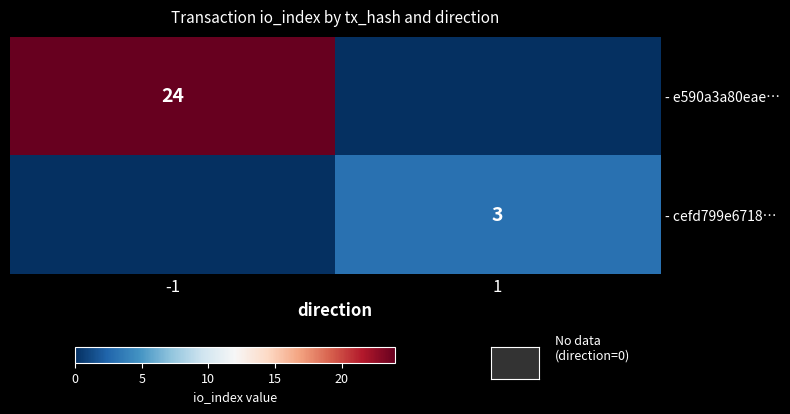

The - cefd799e6718… series shows 5 at 1. True or false?

False